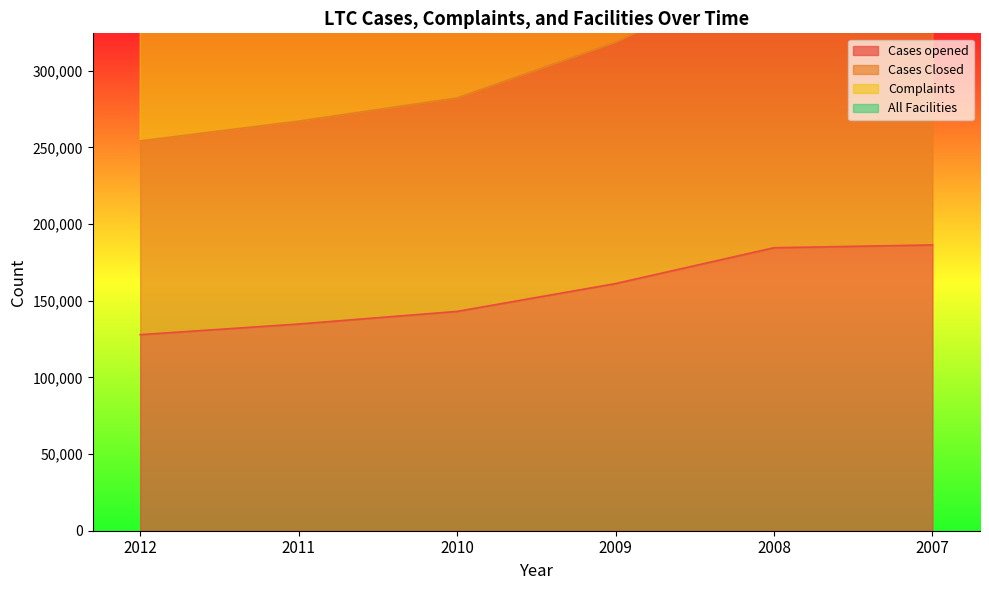

Which series changed the most between 2011 and 2009?

Complaints